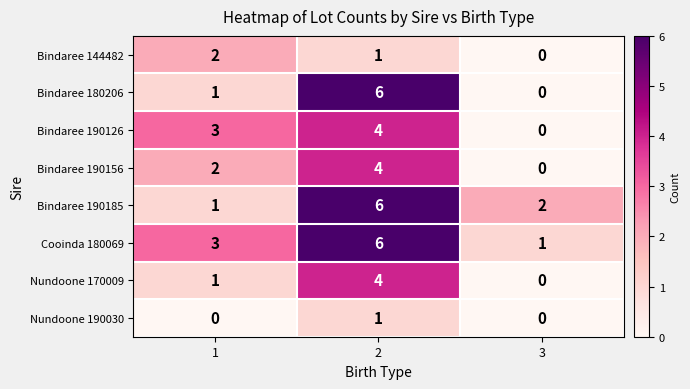

Which category has the lowest value in the Nundoone 170009 series?

3